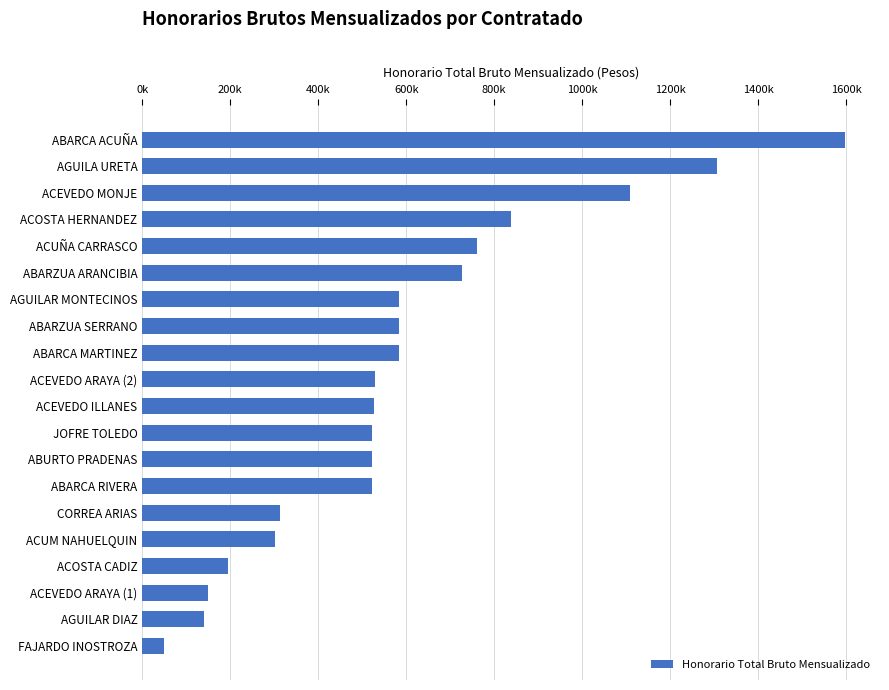

Are the bars horizontal?

Yes